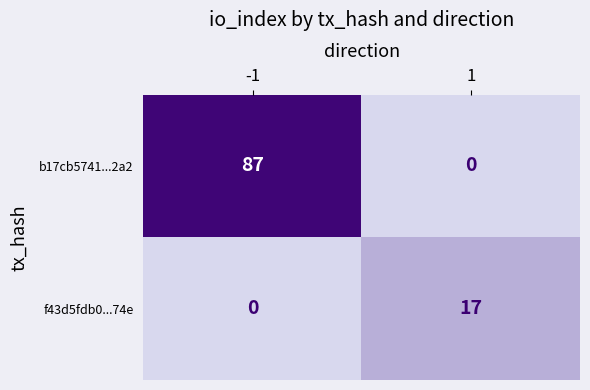

How many series are shown in this chart?

2